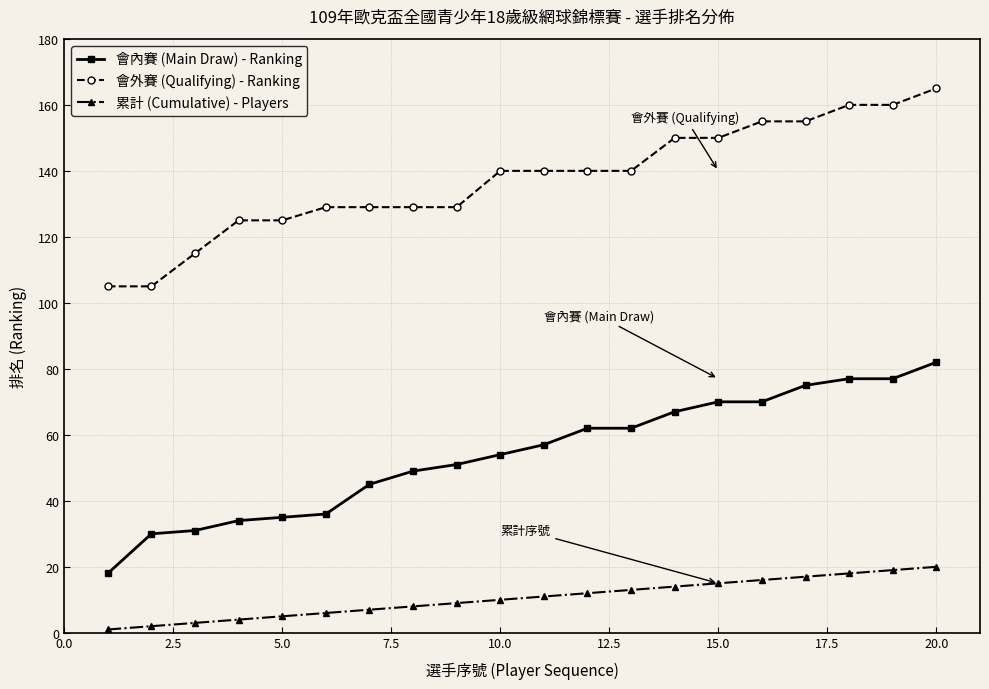

What is the lowest value of the 會內賽 (Main Draw) - Ranking series?

18